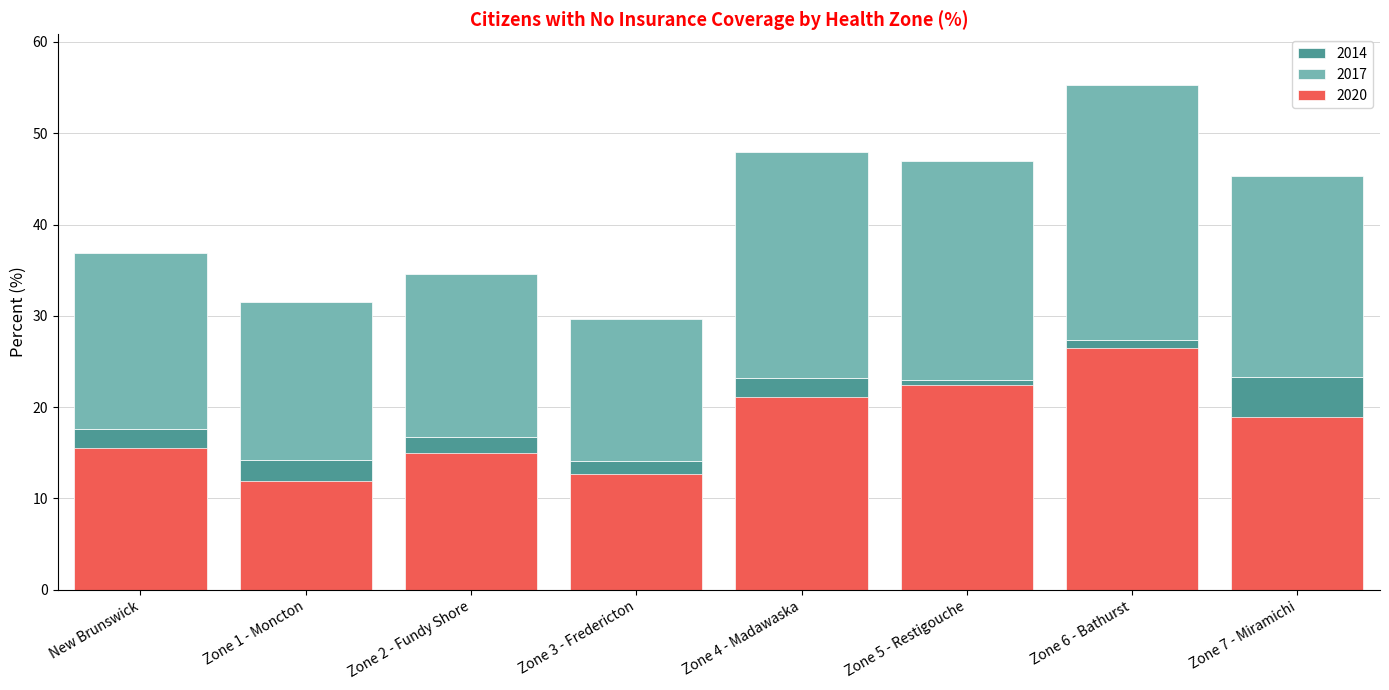

What is the label of the 2nd bar from the left?

Zone 1 - Moncton